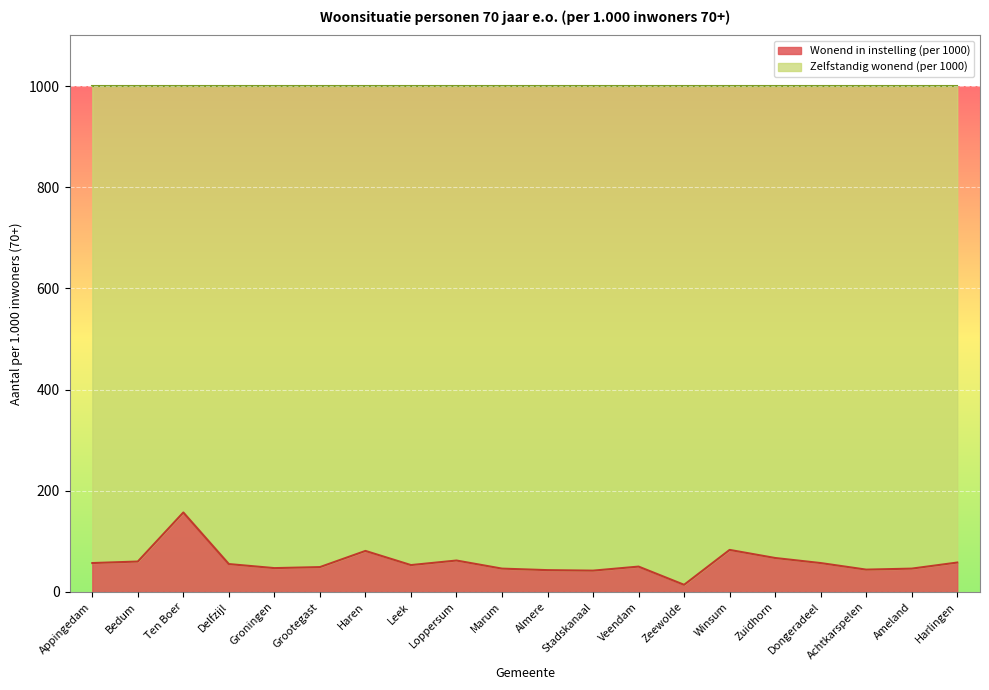

How many lines are shown in the chart?

2